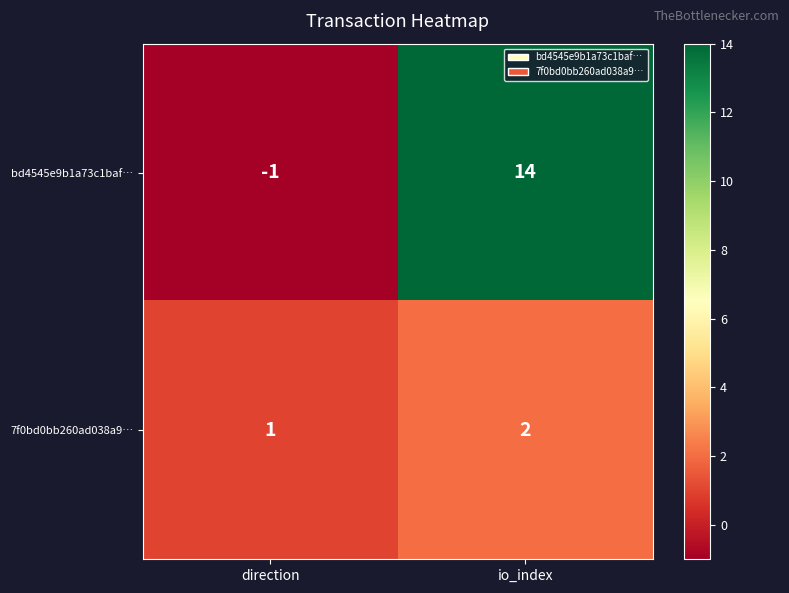

Which series has the largest range (max minus min)?

bd4545e9b1a73c1baf…